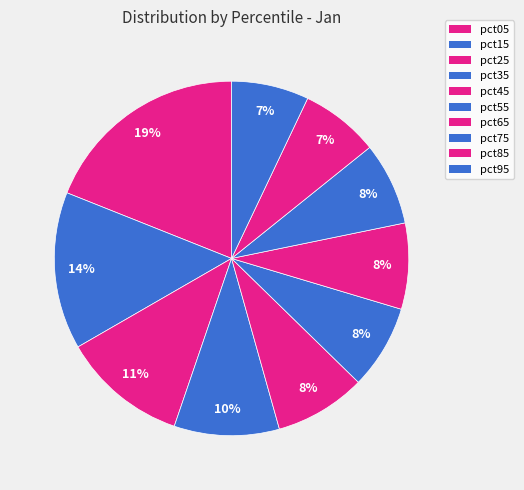

Between pct65 and pct15, which is larger?

pct15